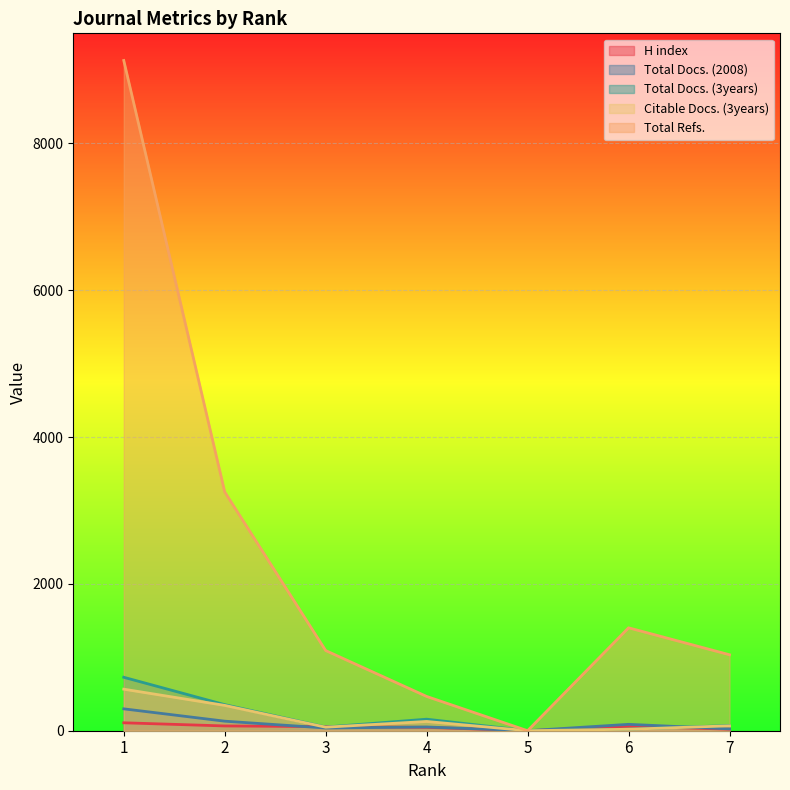

At which category is the sum across all series the highest?

1